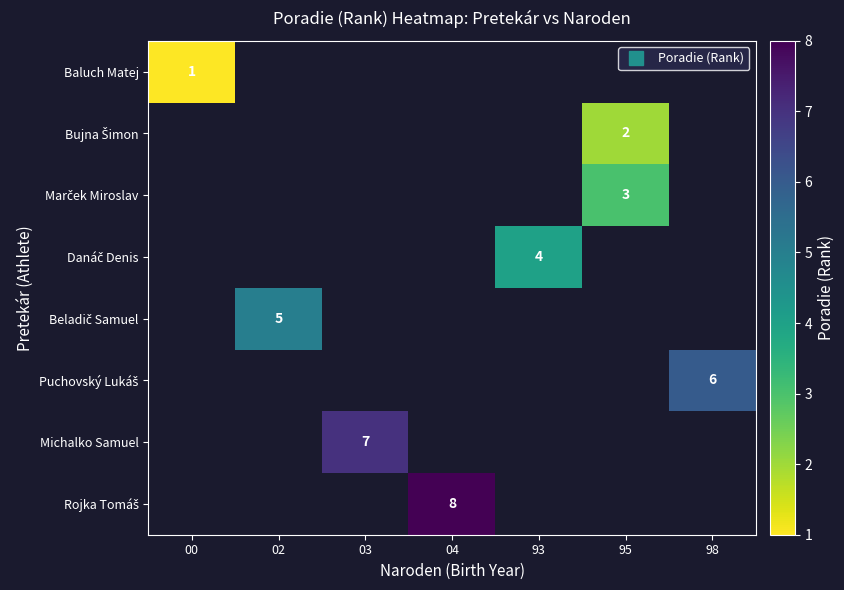

List the series in order of their peak value, lowest first.

Baluch Matej, Bujna Šimon, Marček Miroslav, Danáč Denis, Beladič Samuel, Puchovský Lukáš, Michalko Samuel, Rojka Tomáš